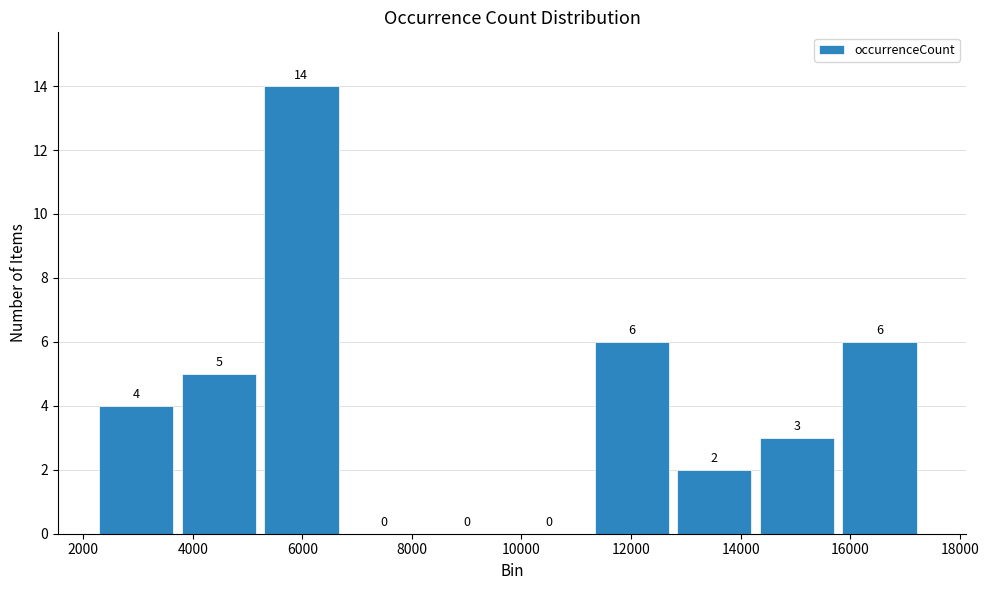

Over which range of the x-axis is the bar tallest?

5400 to 6800